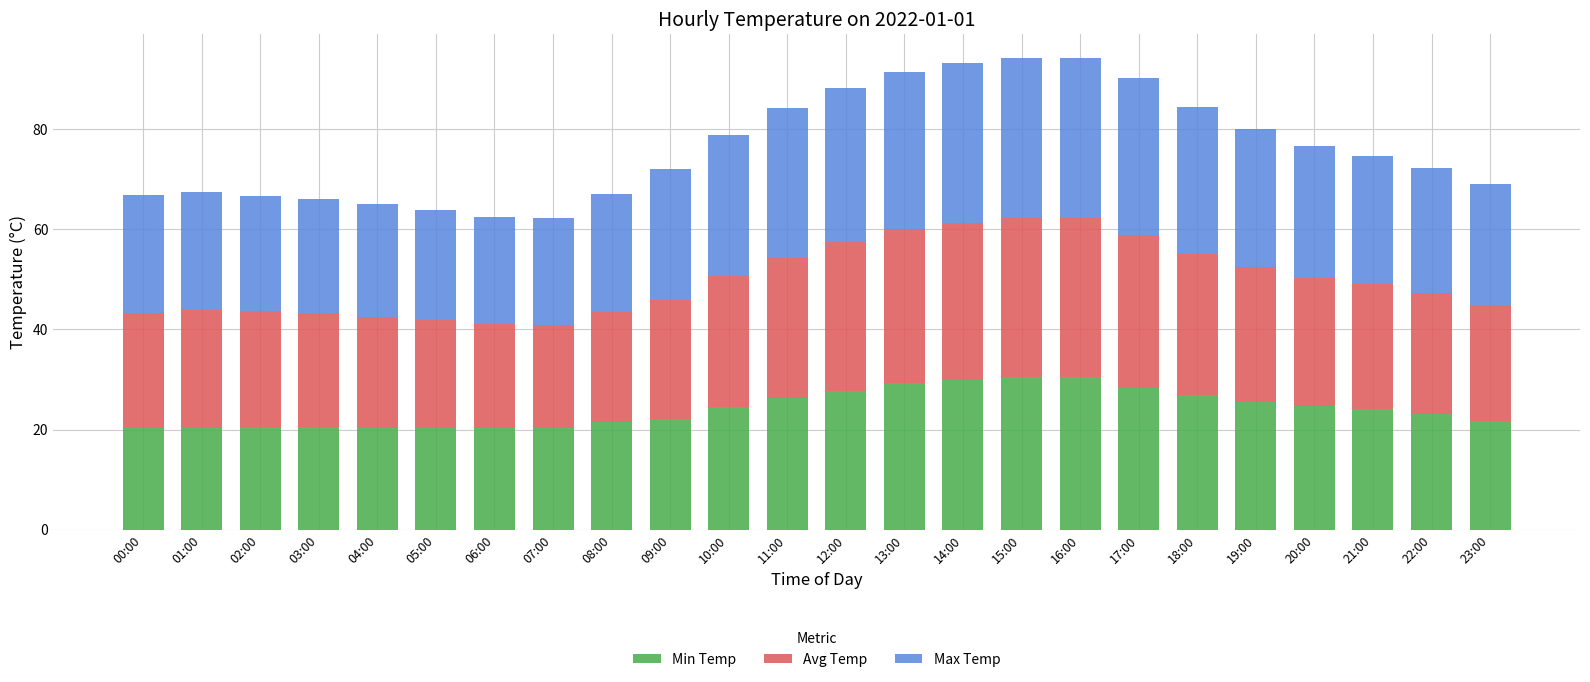

What is the total value across all series at 16:00?

94.2